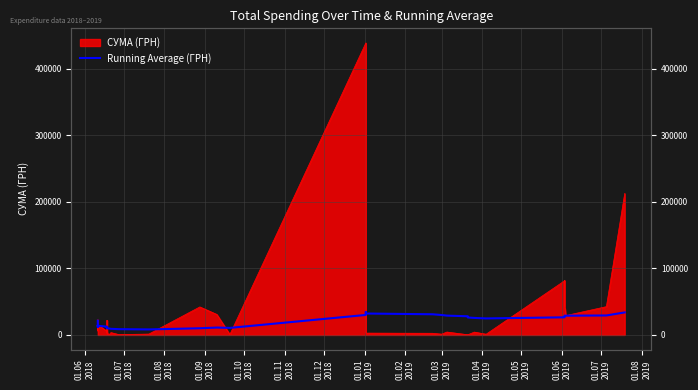

How many values are below 21300?

20